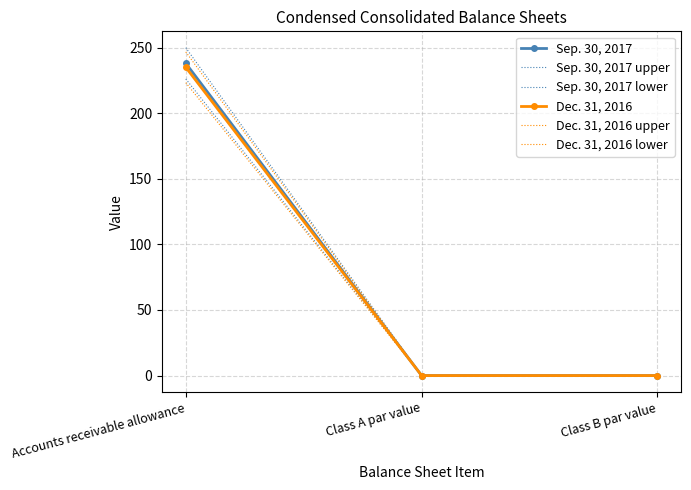

Reading left to right, list all the values displayed in this chart.

Sep. 30, 2017: 238.0	0.0	0.0
Sep. 30, 2017 upper: 249.9	0.0	0.0
Sep. 30, 2017 lower: 226.1	0.0	0.0
Dec. 31, 2016: 235.0	0.0	0.0
Dec. 31, 2016 upper: 246.8	0.0	0.0
Dec. 31, 2016 lower: 223.2	0.0	0.0